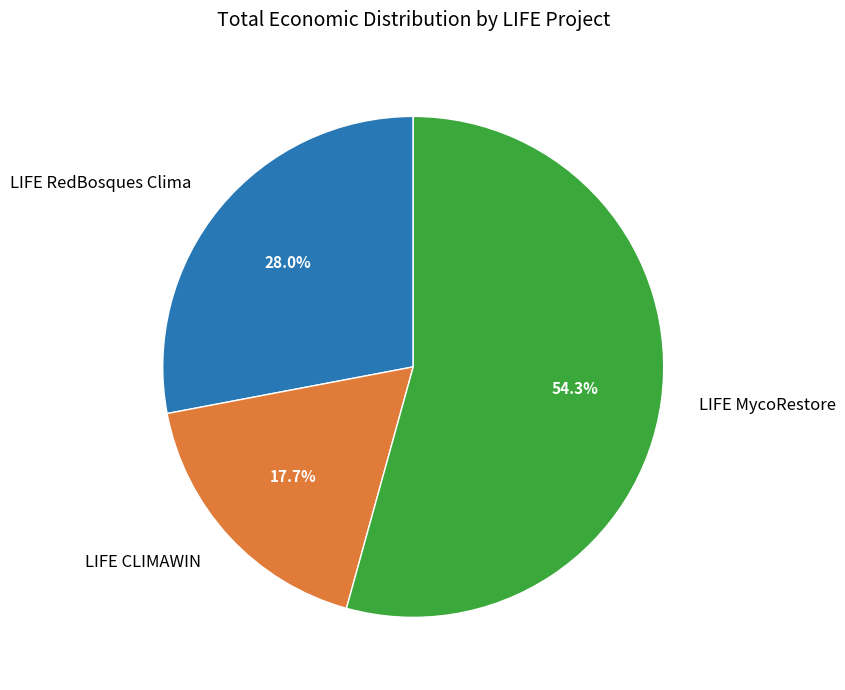

Approximately how many times larger is the value at LIFE MycoRestore compared to LIFE RedBosques Clima?

1.9